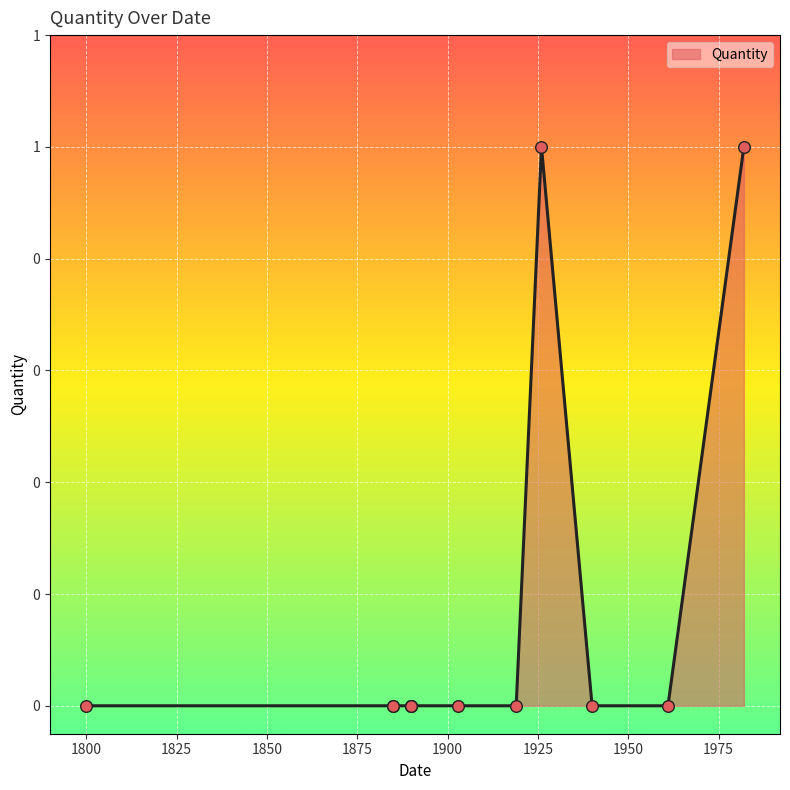

What is the change in value from 1961 to 1982?

+1